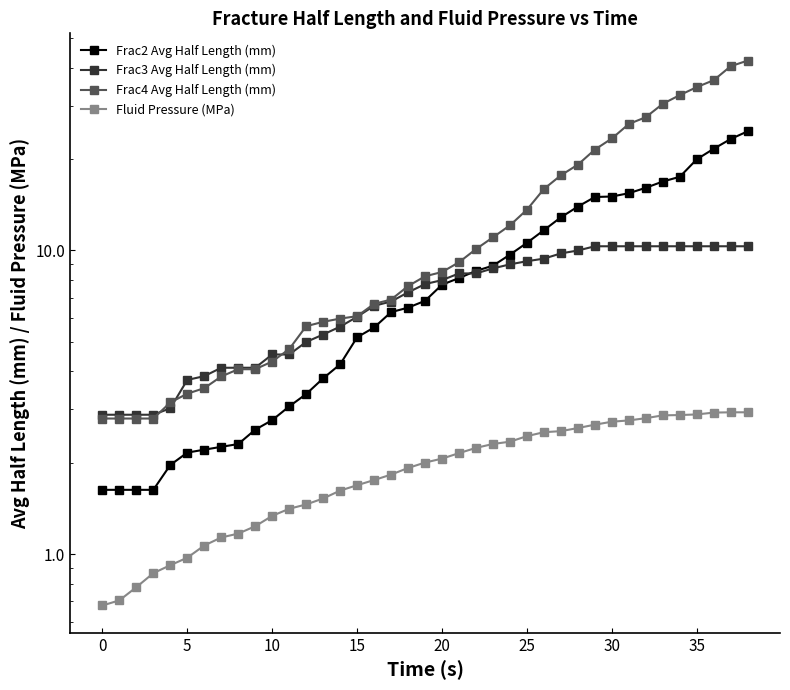

How many lines are shown in the chart?

4